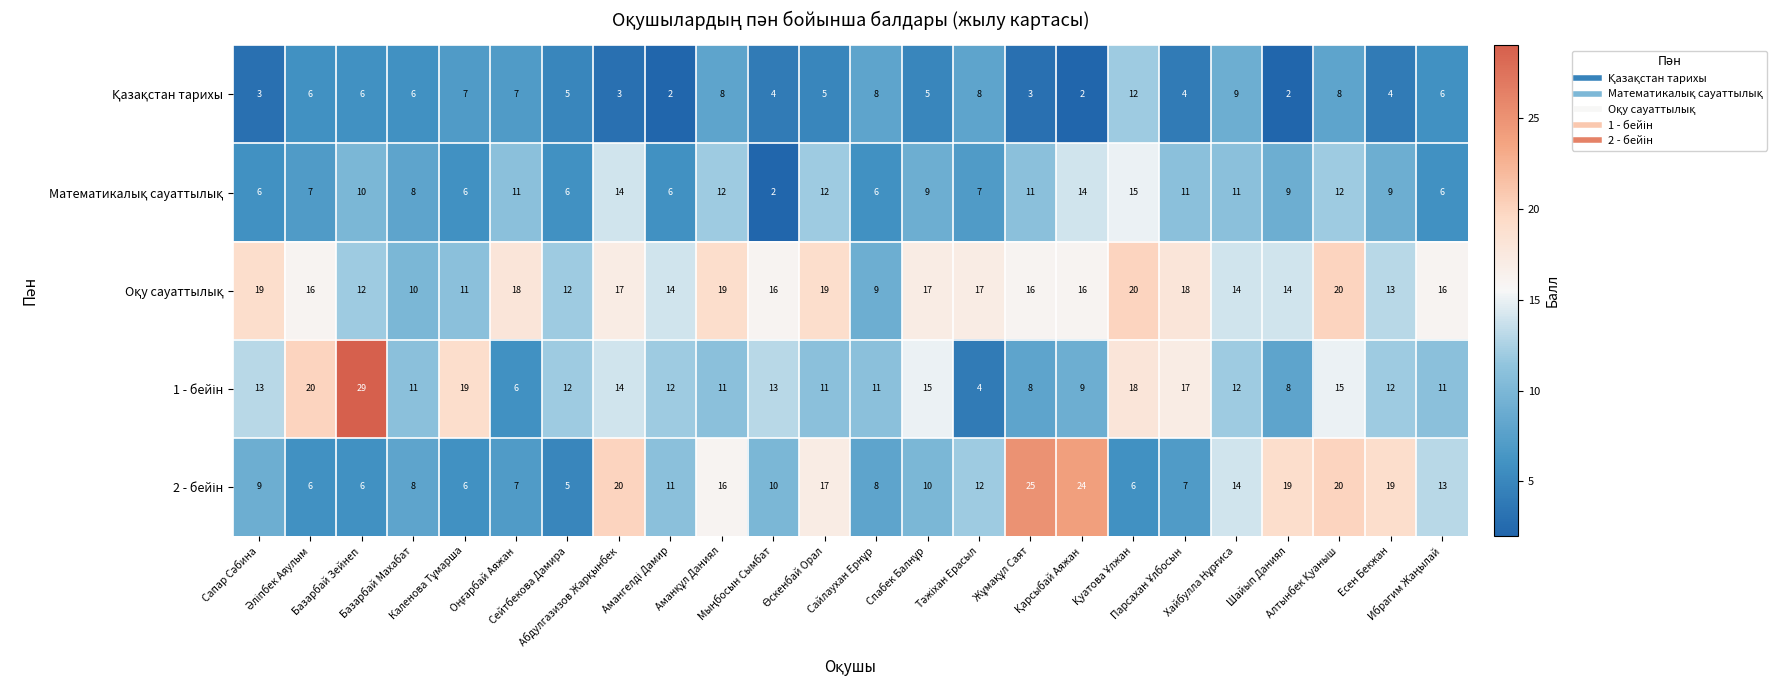

At how many categories does at least one series exceed 6?

24